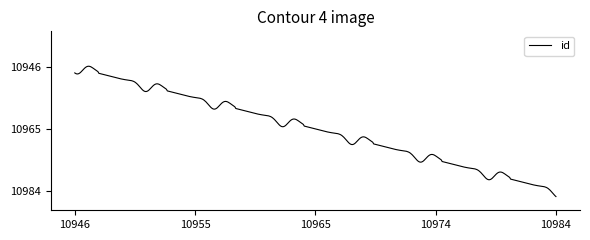

What is the minimum value shown in the chart?

10945.7